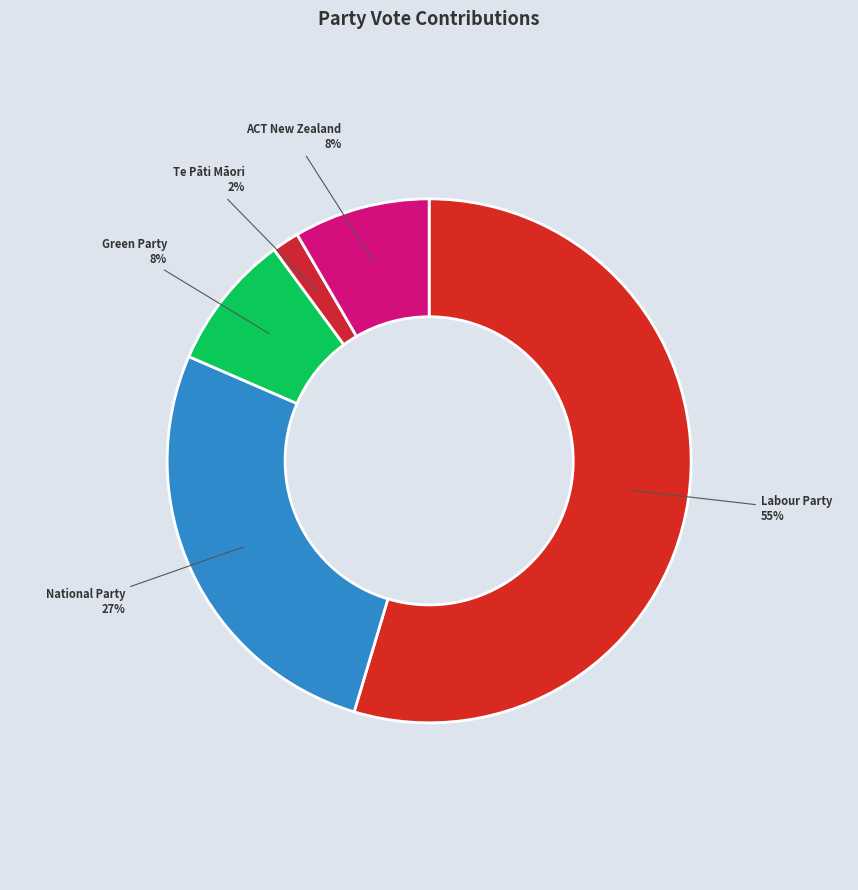

What is the majority slice?

Labour Party